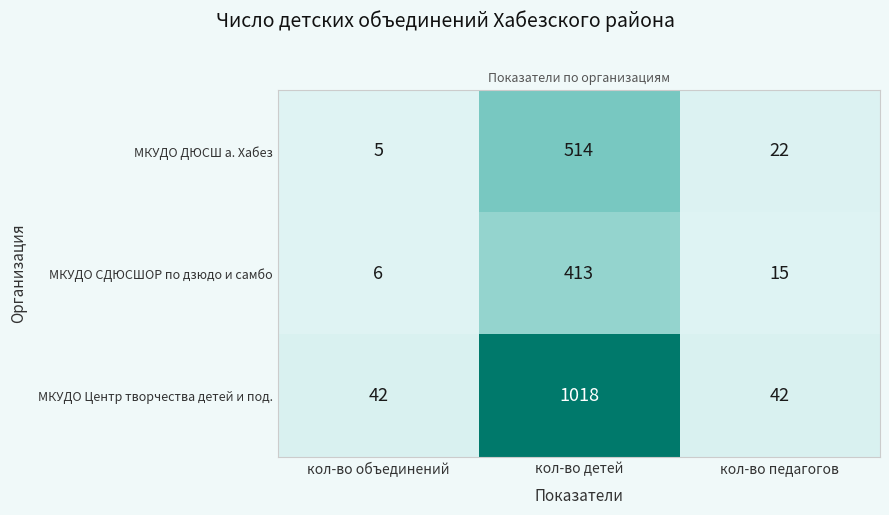

Which category has the lowest value across all series?

кол-во объединений